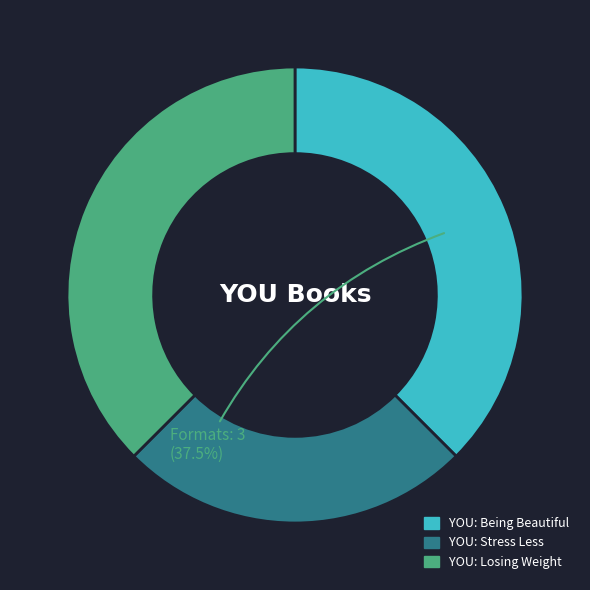

Approximately how many times larger is the value at YOU: Stress Less compared to YOU: Losing Weight?

0.7